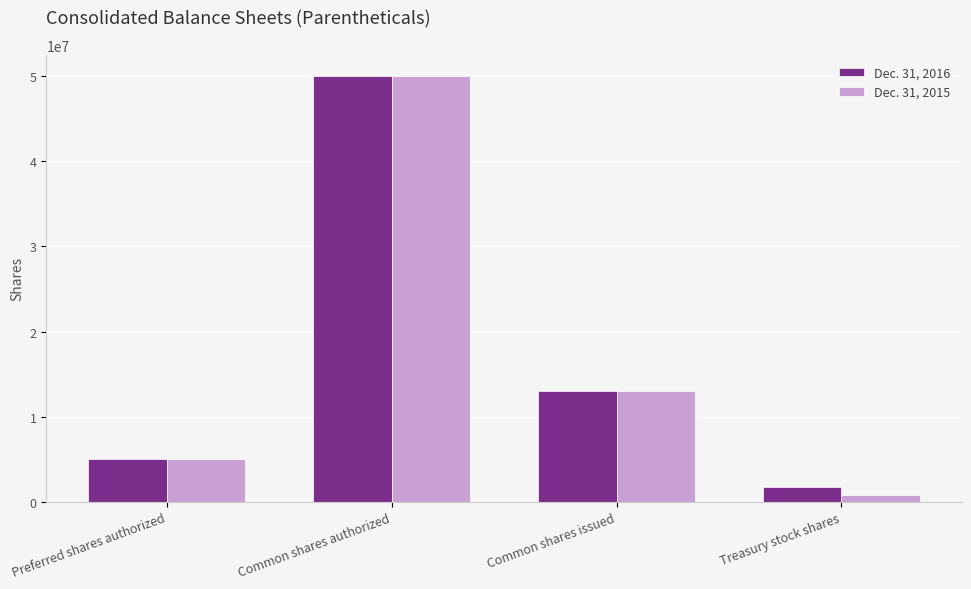

Count the number of categories in the chart.

4